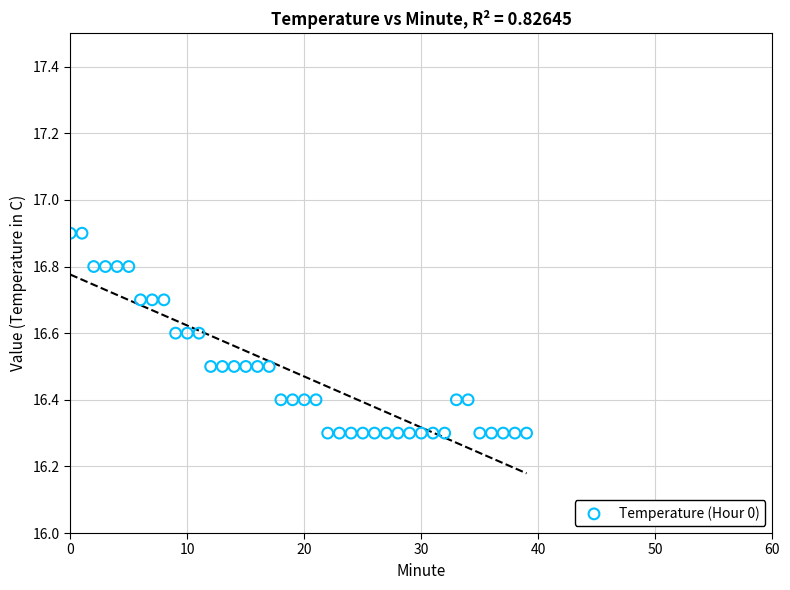

What is the range of Y values (max minus min)?

0.6